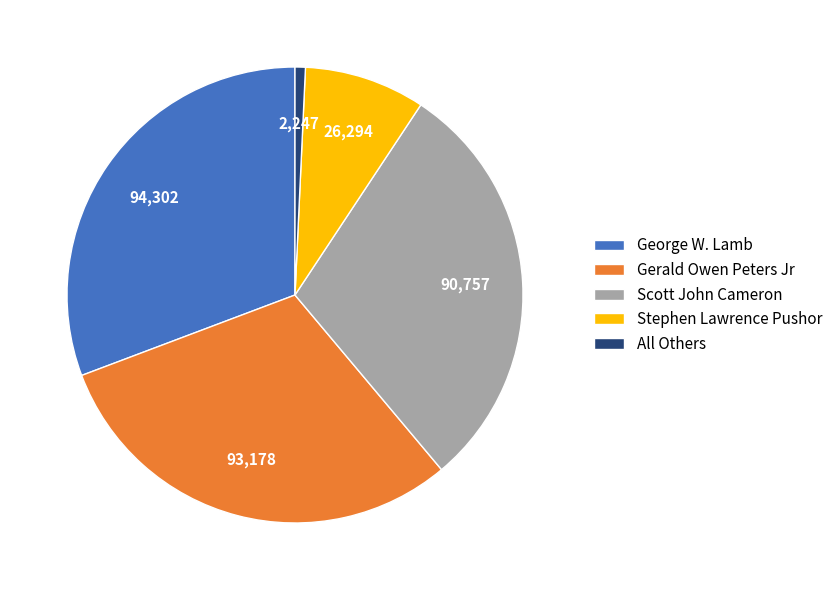

Between Scott John Cameron and George W. Lamb, which is larger?

George W. Lamb